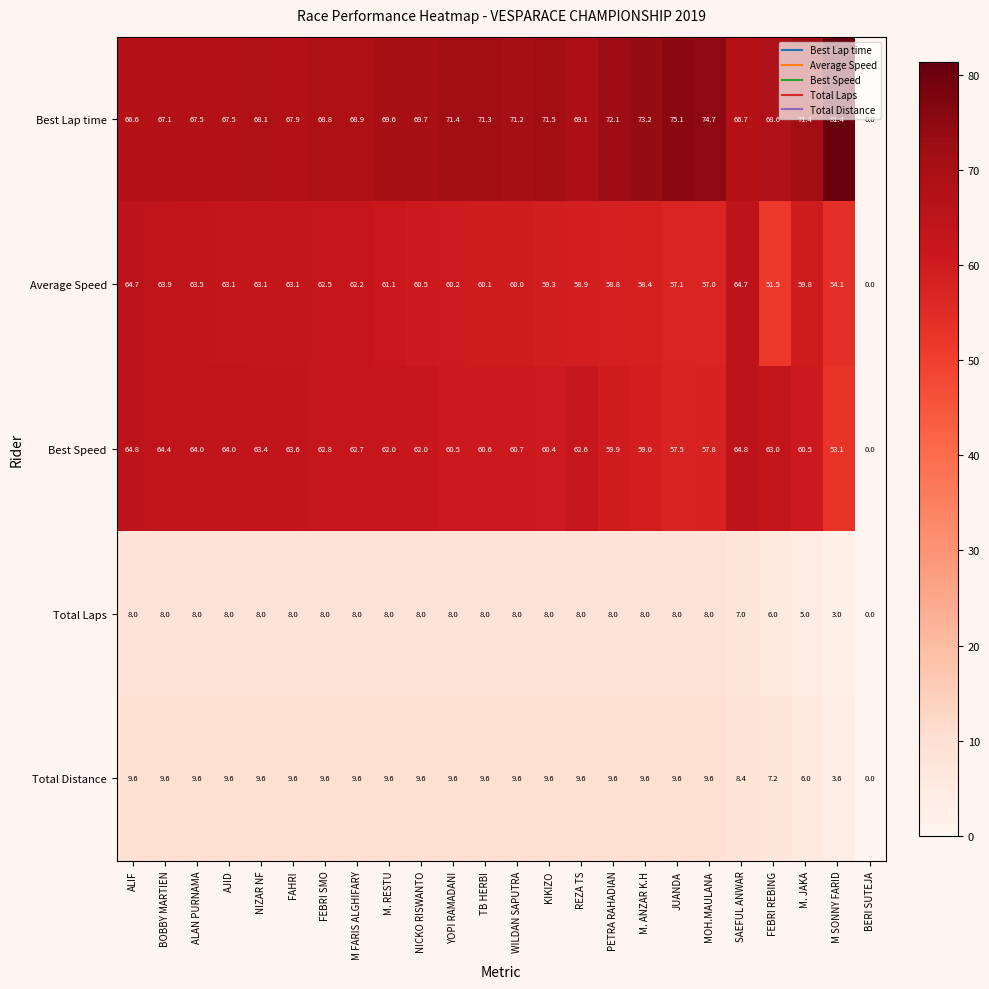

Rank the series by their maximum value, from highest to lowest.

Best Lap time, Best Speed, Average Speed, Total Distance, Total Laps